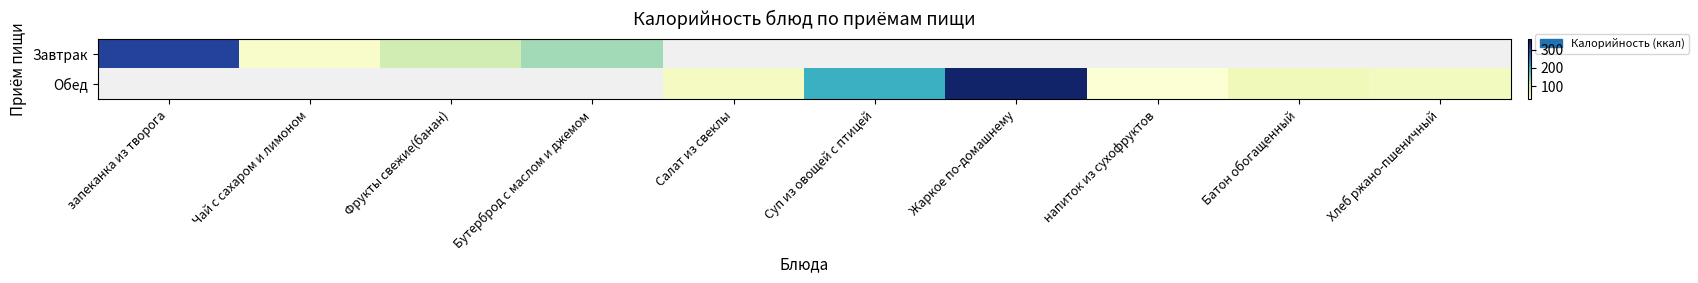

Which category has the lowest value in the Завтрак series?

Чай с сахаром и лимоном